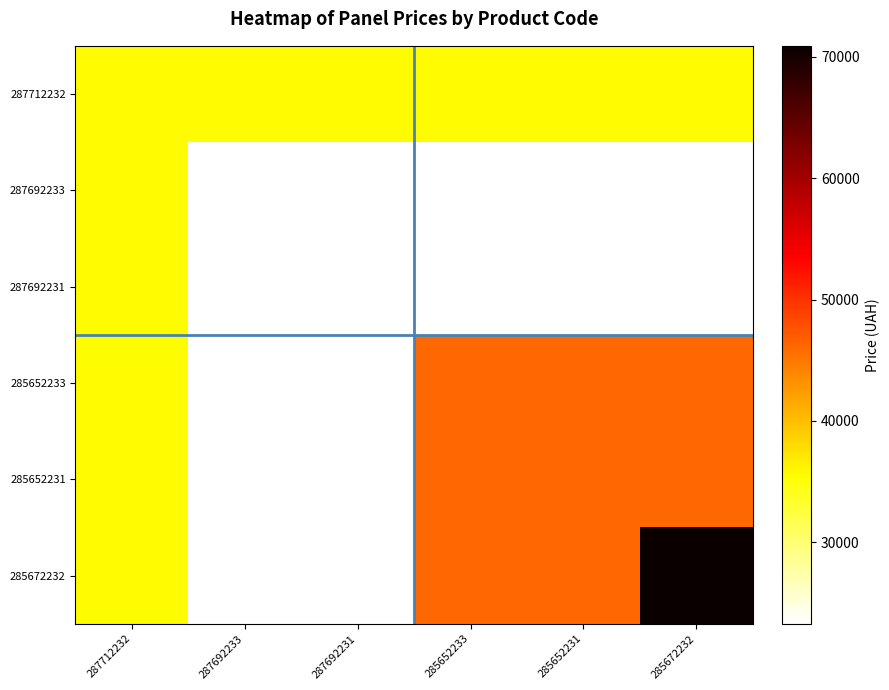

Reading left to right, list all the values displayed in this chart.

287712232: 287712232=35659.4	287692233=35659.4	287692231=35659.4	285652233=35659.4	285652231=35659.4	285672232=35659.4
287692233: 287712232=35659.4	287692233=23278.2	287692231=23278.2	285652233=23278.2	285652231=23278.2	285672232=23278.2
287692231: 287712232=35659.4	287692233=23278.2	287692231=23278.2	285652233=23278.2	285652231=23278.2	285672232=23278.2
285652233: 287712232=35659.4	287692233=23278.2	287692231=23278.2	285652233=46143.9	285652231=46143.9	285672232=46143.9
285652231: 287712232=35659.4	287692233=23278.2	287692231=23278.2	285652233=46143.9	285652231=46143.9	285672232=46143.9
285672232: 287712232=35659.4	287692233=23278.2	287692231=23278.2	285652233=46143.9	285652231=46143.9	285672232=70906.0